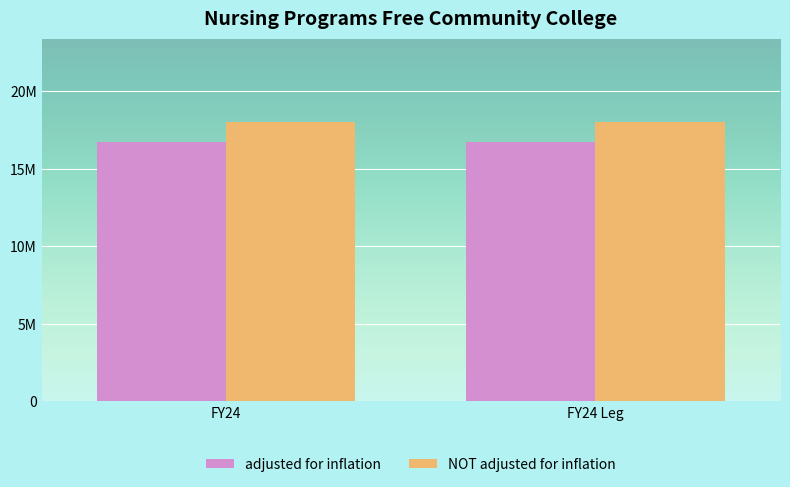

Reading left to right, what are all the values shown in this chart?

adjusted for inflation: 16759212	16759212
NOT adjusted for inflation: 18000000	18000000